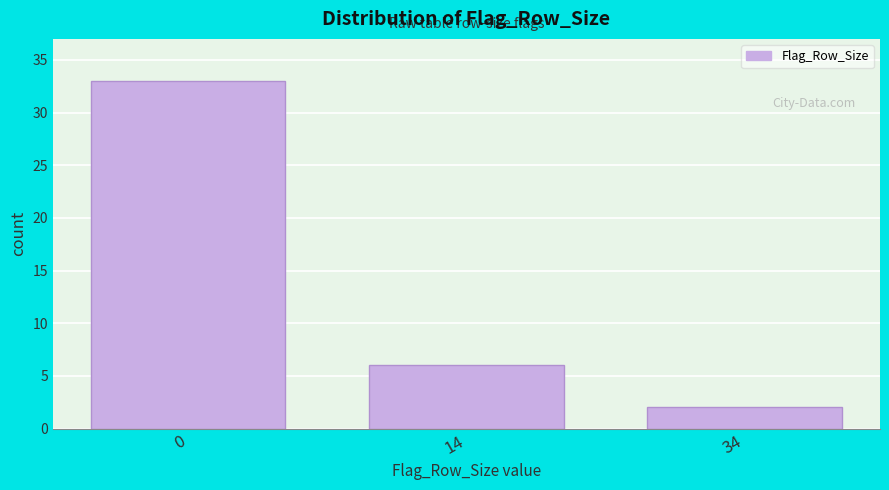

Reading left to right, transcribe all the data shown in this chart.

0=33	14=6	34=2